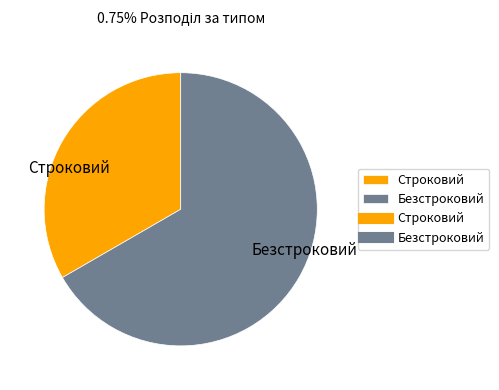

How many segments does this pie chart have?

2